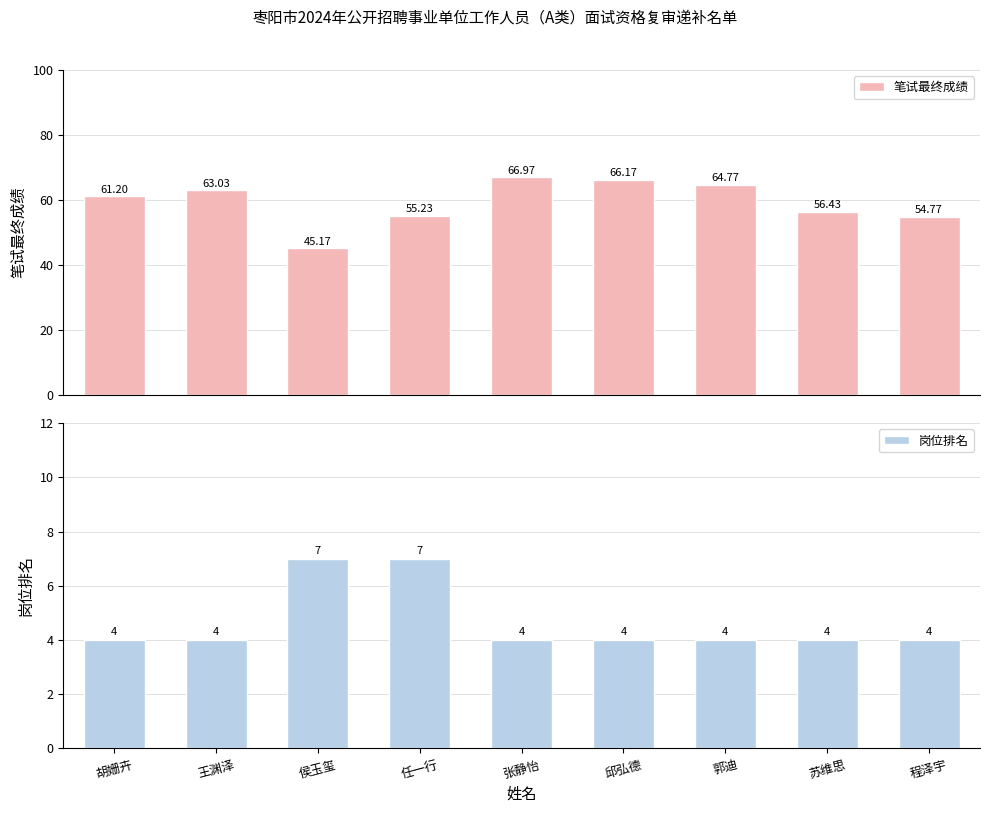

What is the sum of all 岗位排名 values?

42